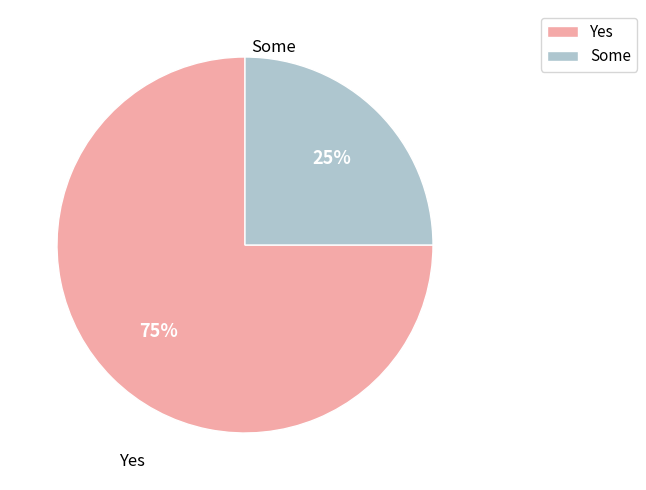

To the nearest percent, what percentage of the pie is Yes?

75%